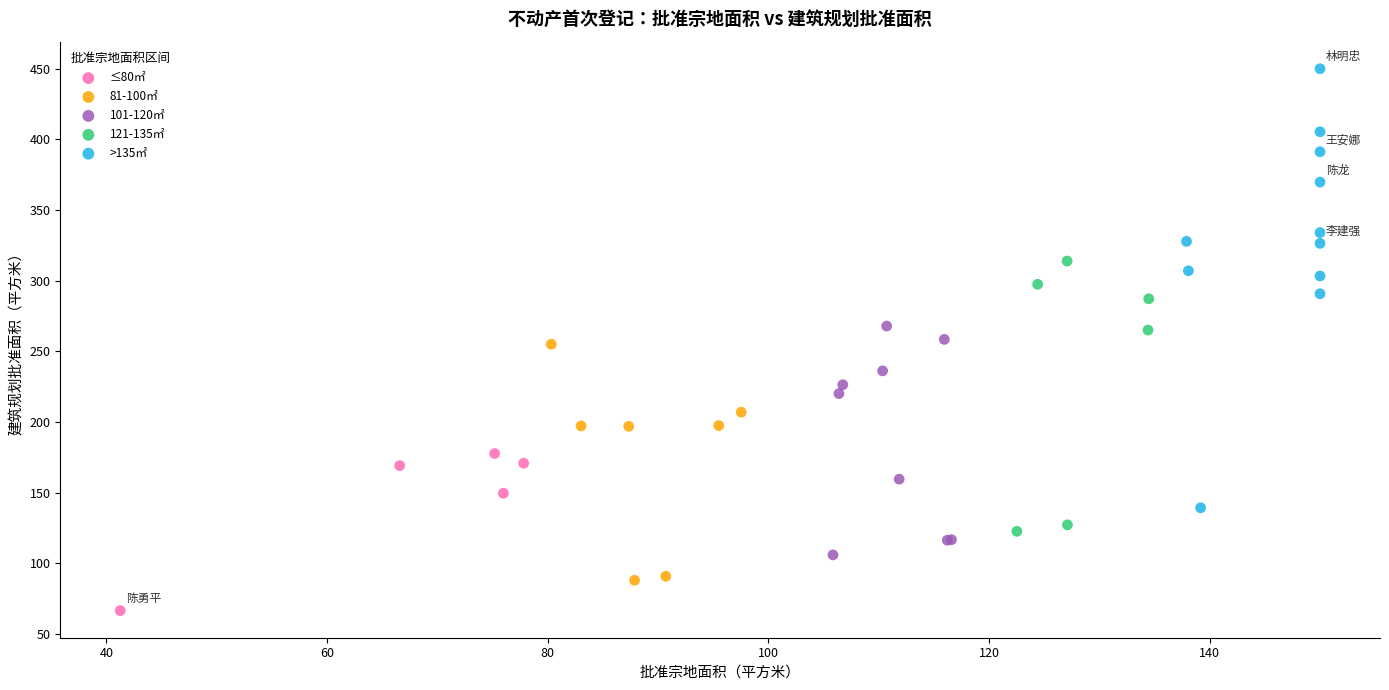

Which series reaches the maximum Y coordinate?

>135㎡